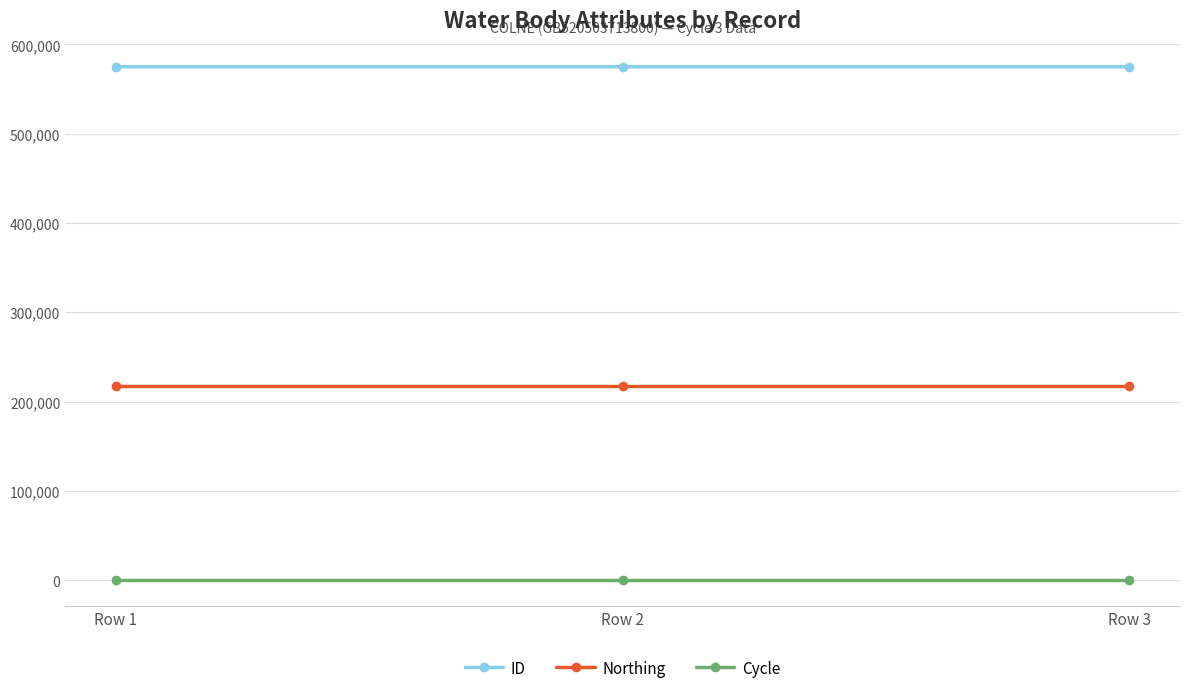

What is the total value across all series at Row 1?

792286